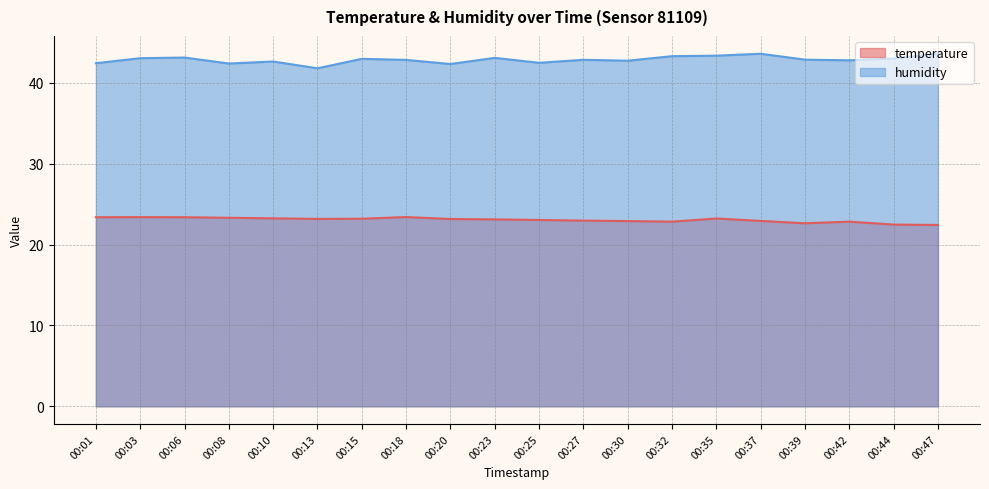

What is the maximum value shown in the chart?

43.6